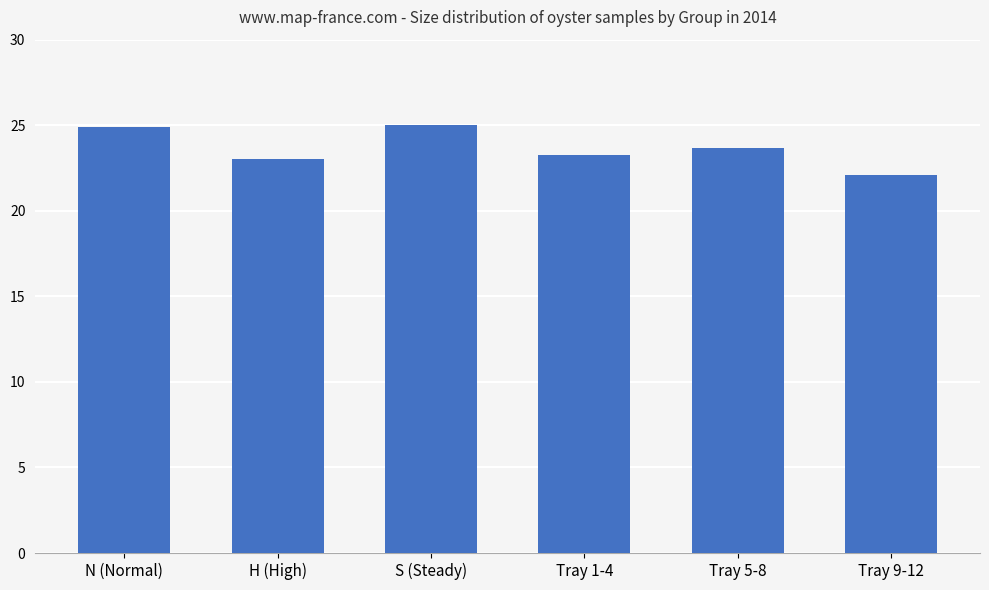

What is the ratio of the value at Tray 9-12 to the value at N (Normal)?

0.9